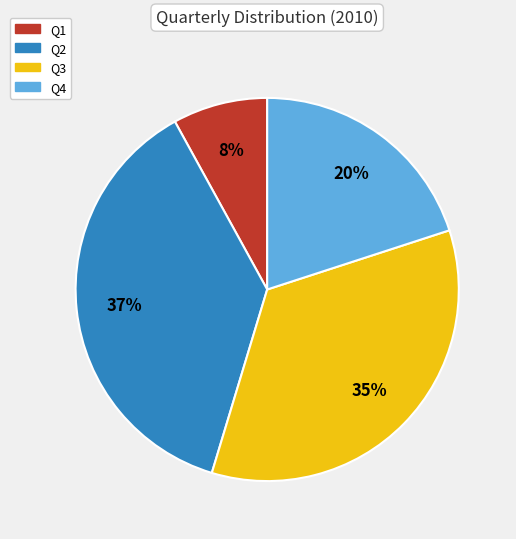

Which has a higher value, Q3 or Q1?

Q3